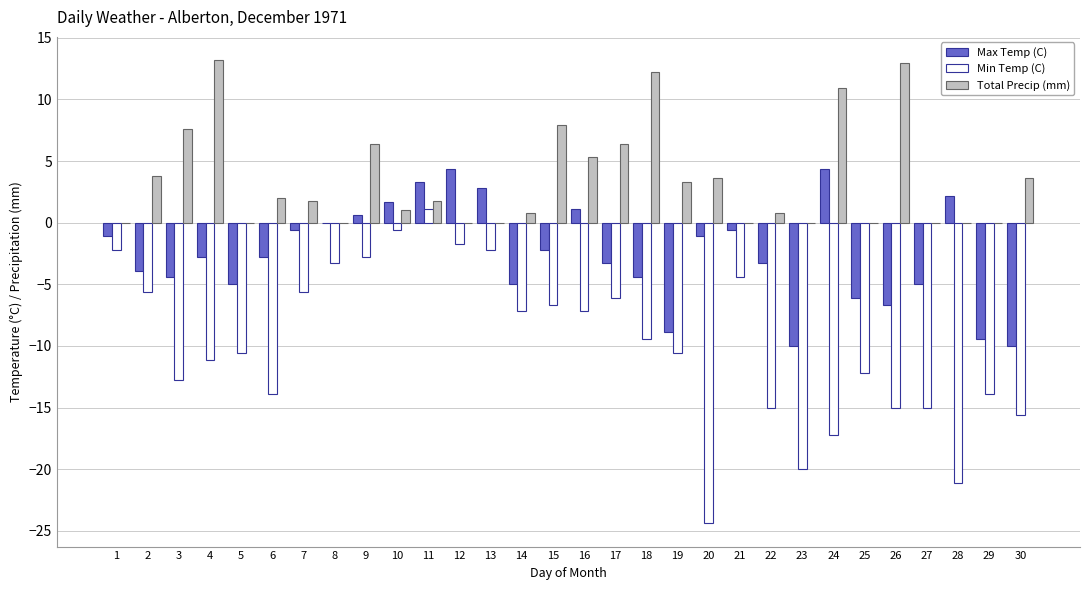

Is the value of Max Temp (C) at 17 greater than the value of Total Precip (mm) at 1?

No